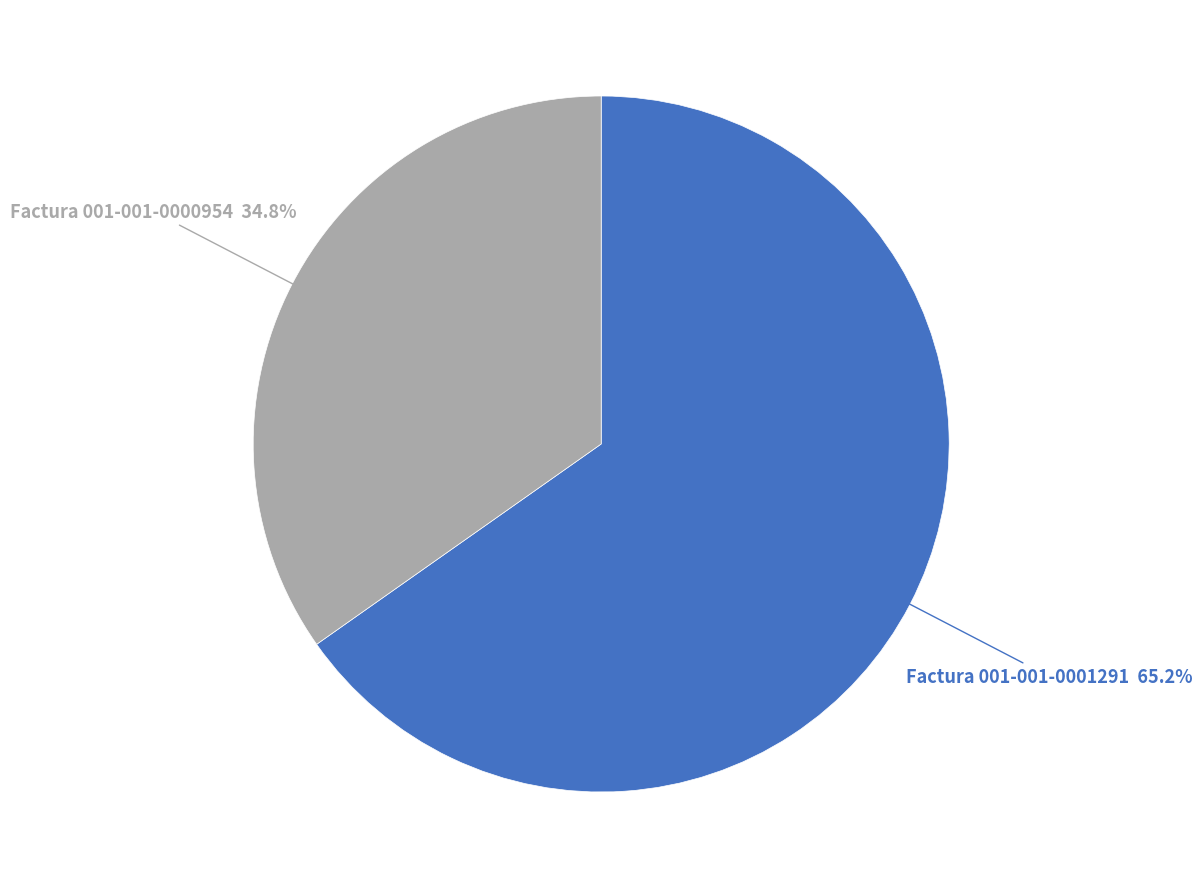

Is there a majority slice in this chart?

Yes